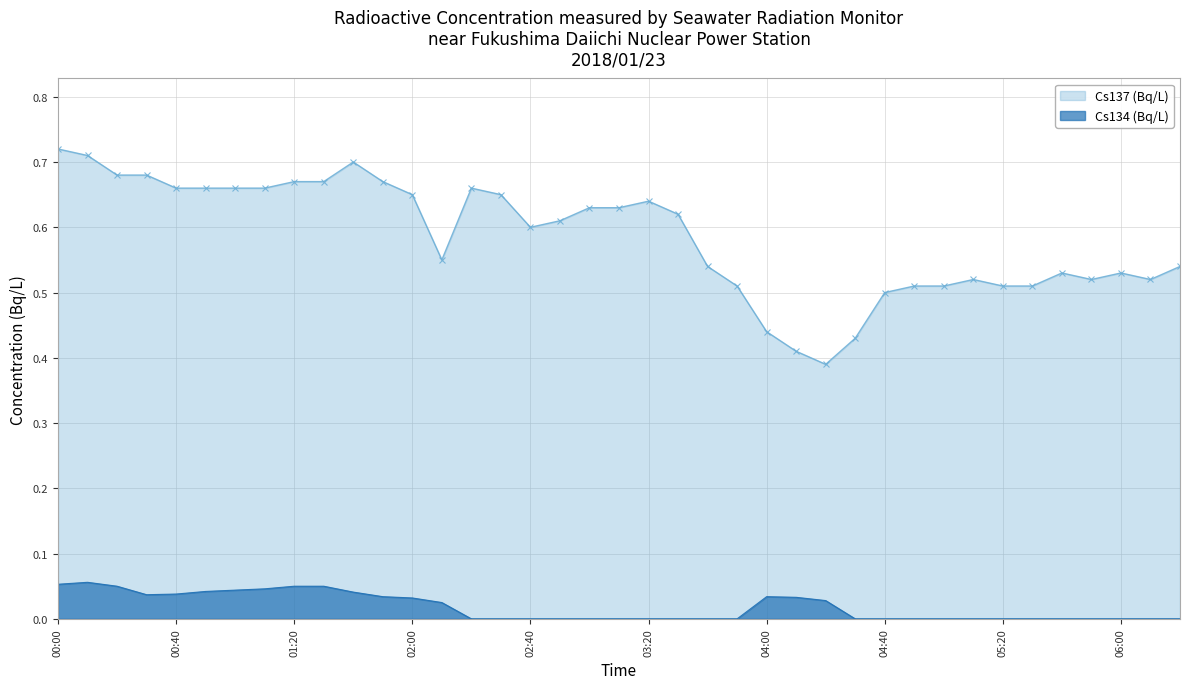

What is the sum of the Cs137 (Bq/L) values at 03:40 and 06:20?

1.1